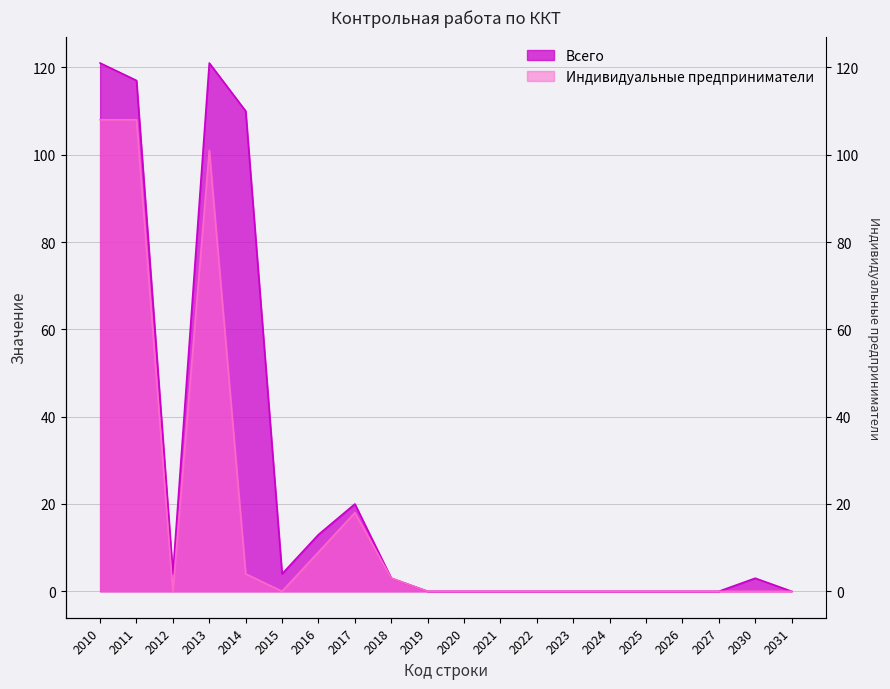

At which label is Всего closest to 60?

2017